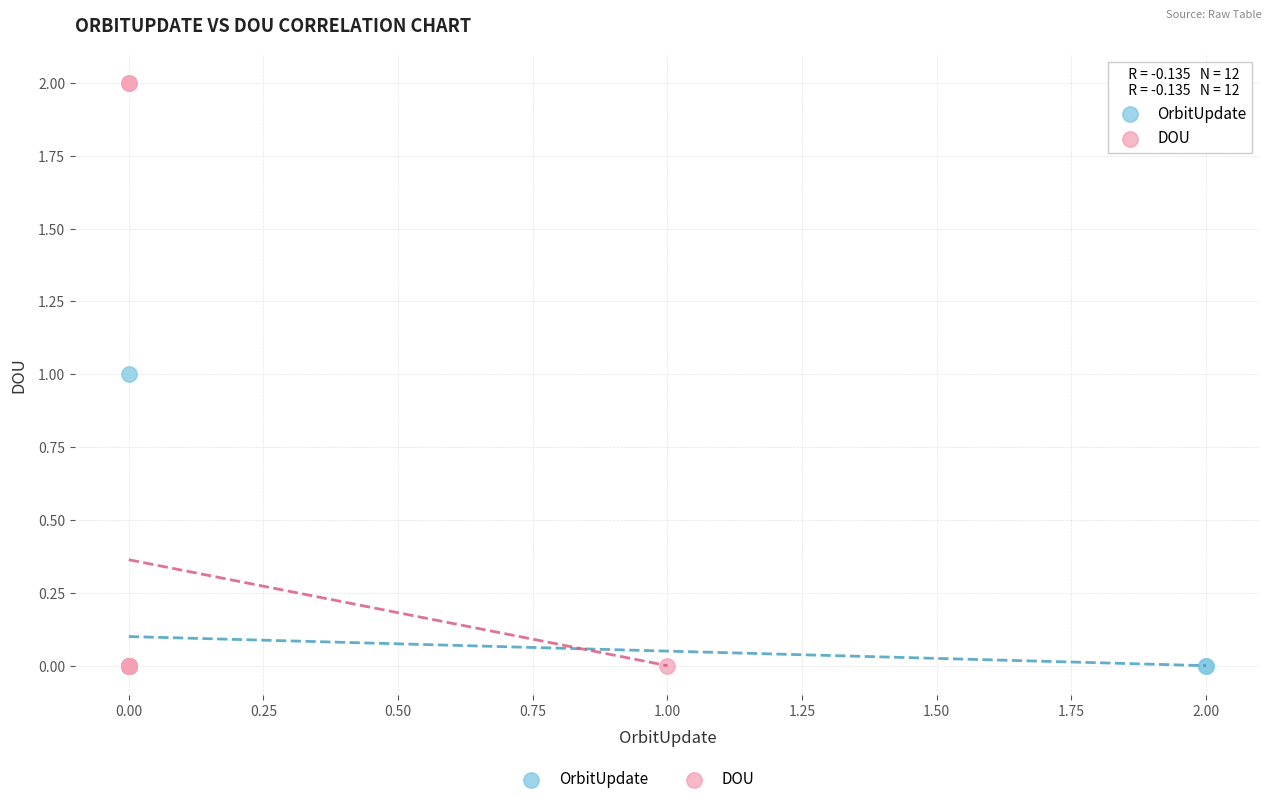

Which series reaches the maximum Y coordinate?

DOU